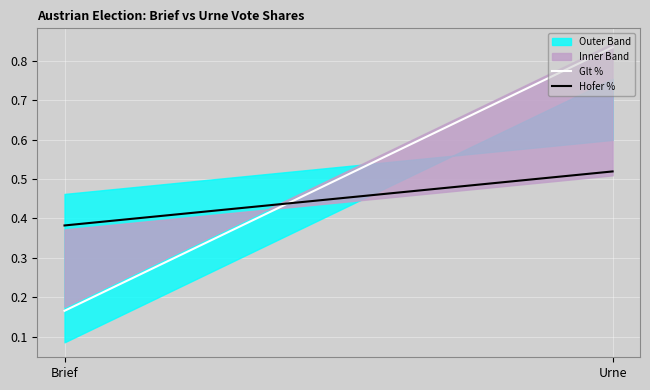

What is the highest value of the Glt % series?

0.8